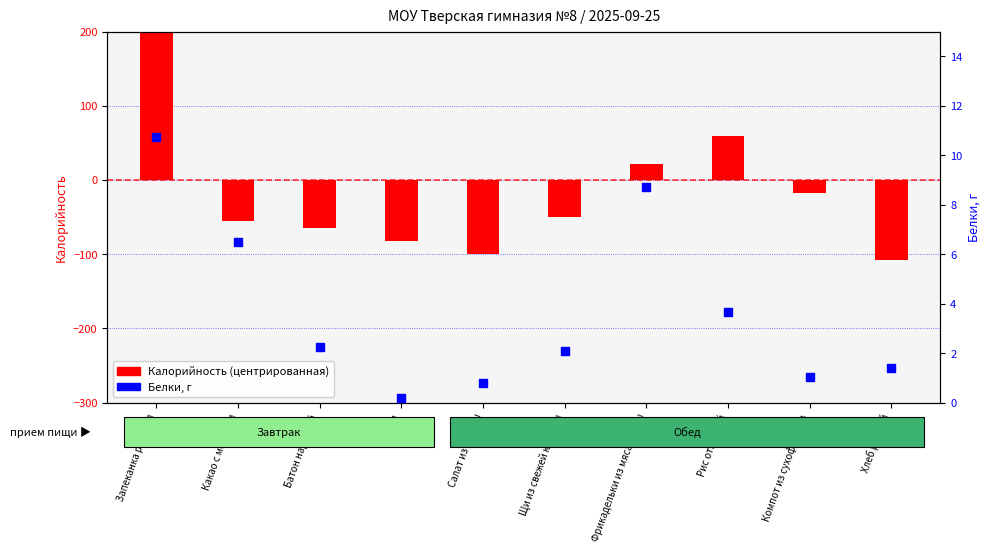

What is the total value across all series at Рис отварной?

63.4